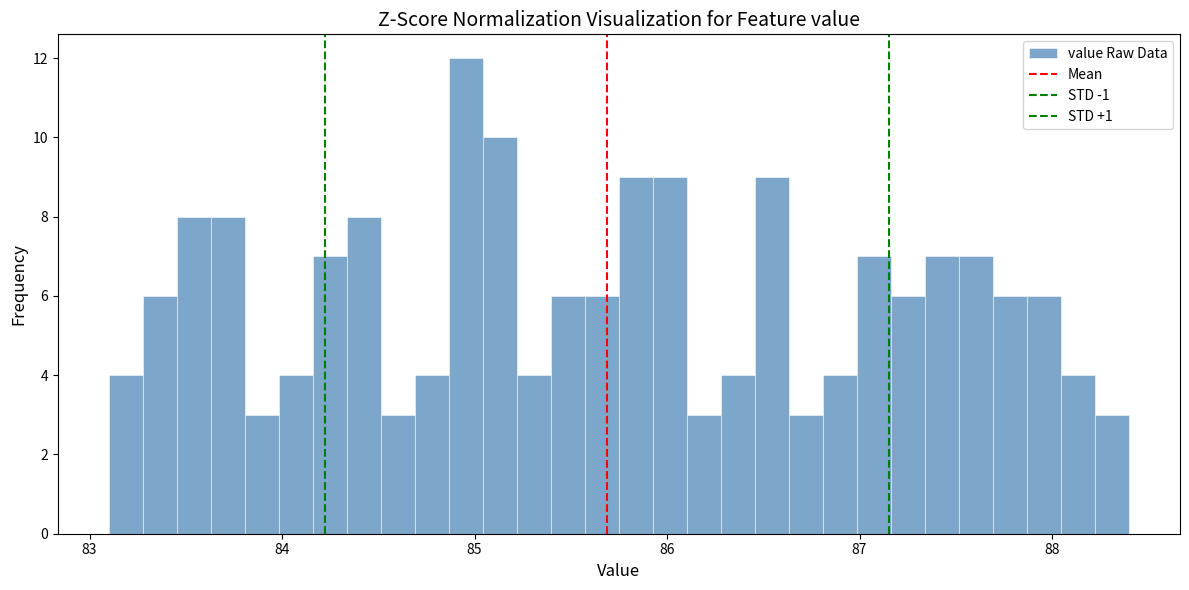

Around what value on the x-axis is the tallest bar? Give the approximate position of its centre, as read against the axis.

85.0